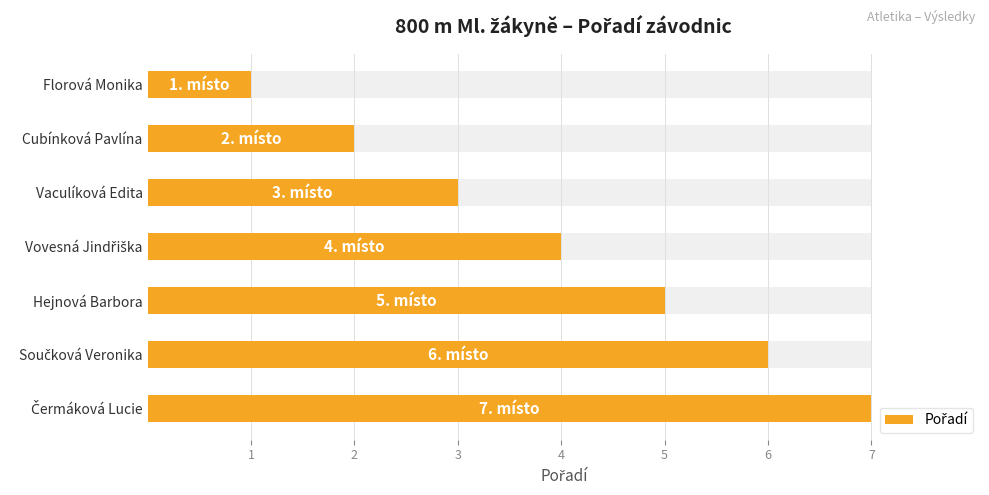

What is the value of the 4th bar from the left?

4